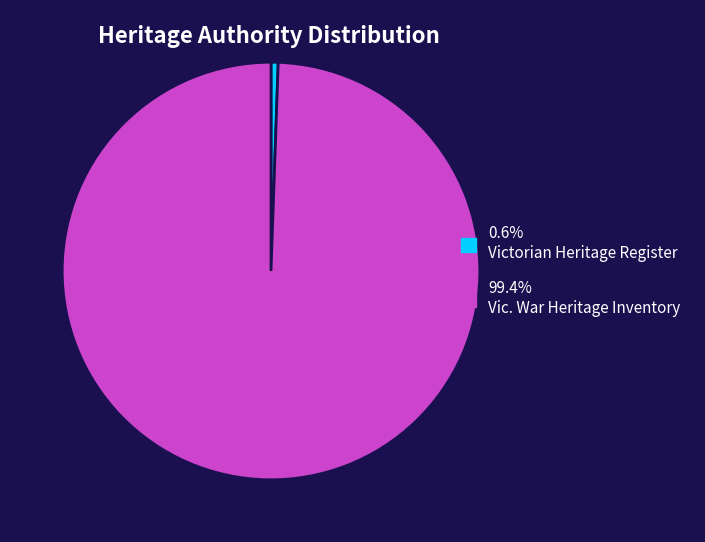

Does any single category account for the majority?

Yes